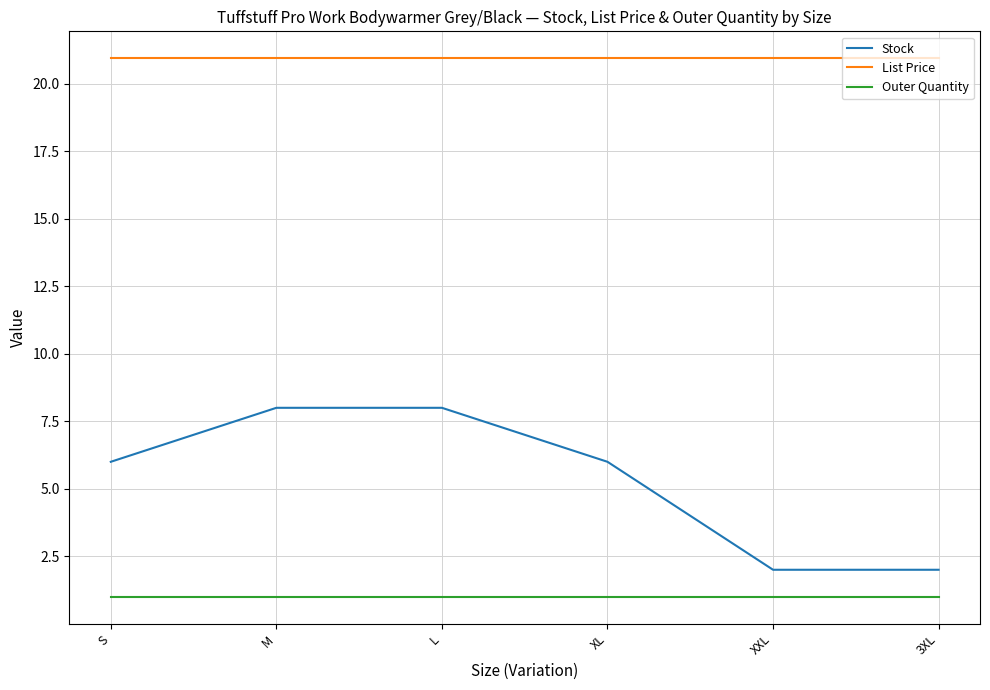

What position from the right is M?

5